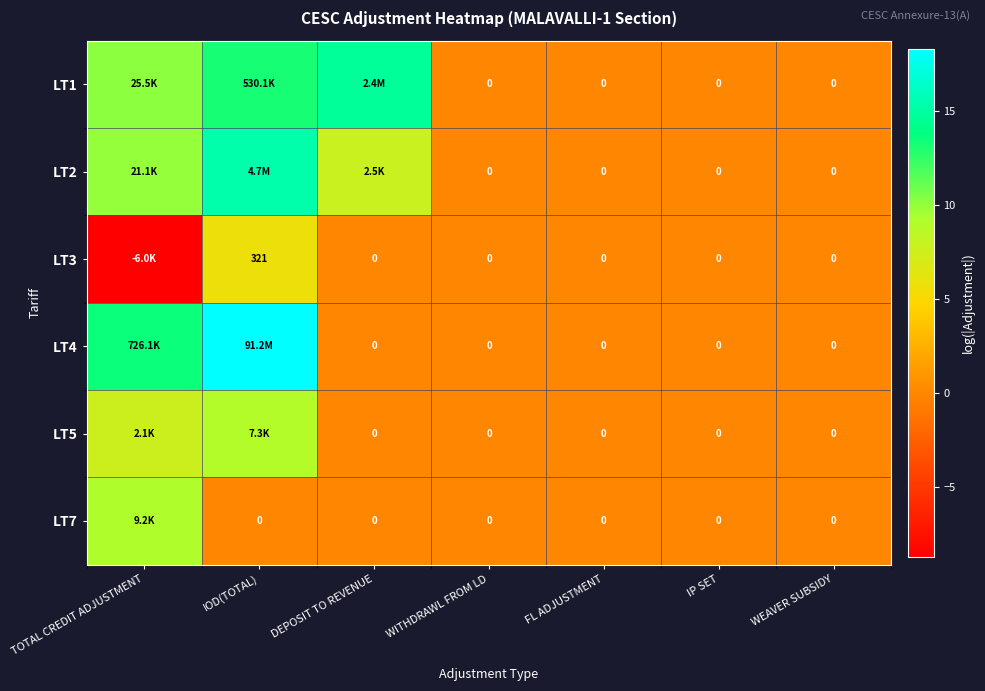

How many LT7 values are between 0 and 1?

6